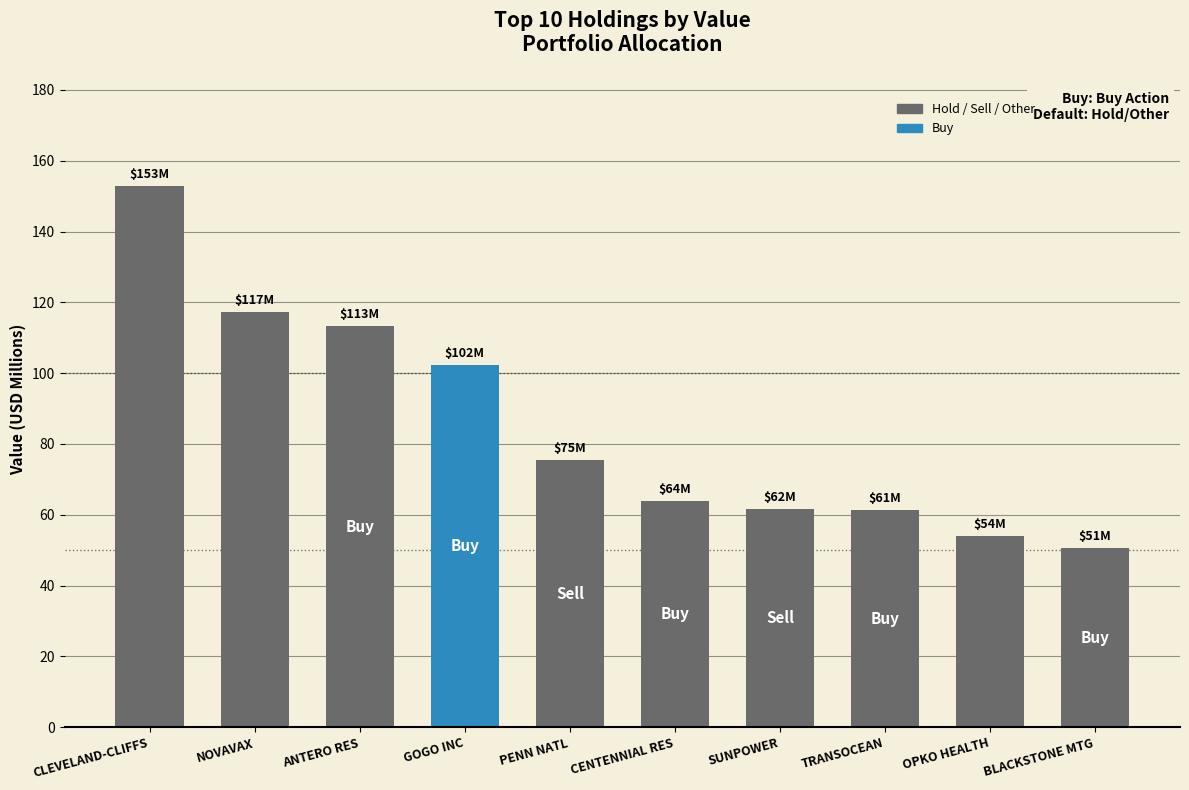

What is the minimum value shown in the chart?

50.5